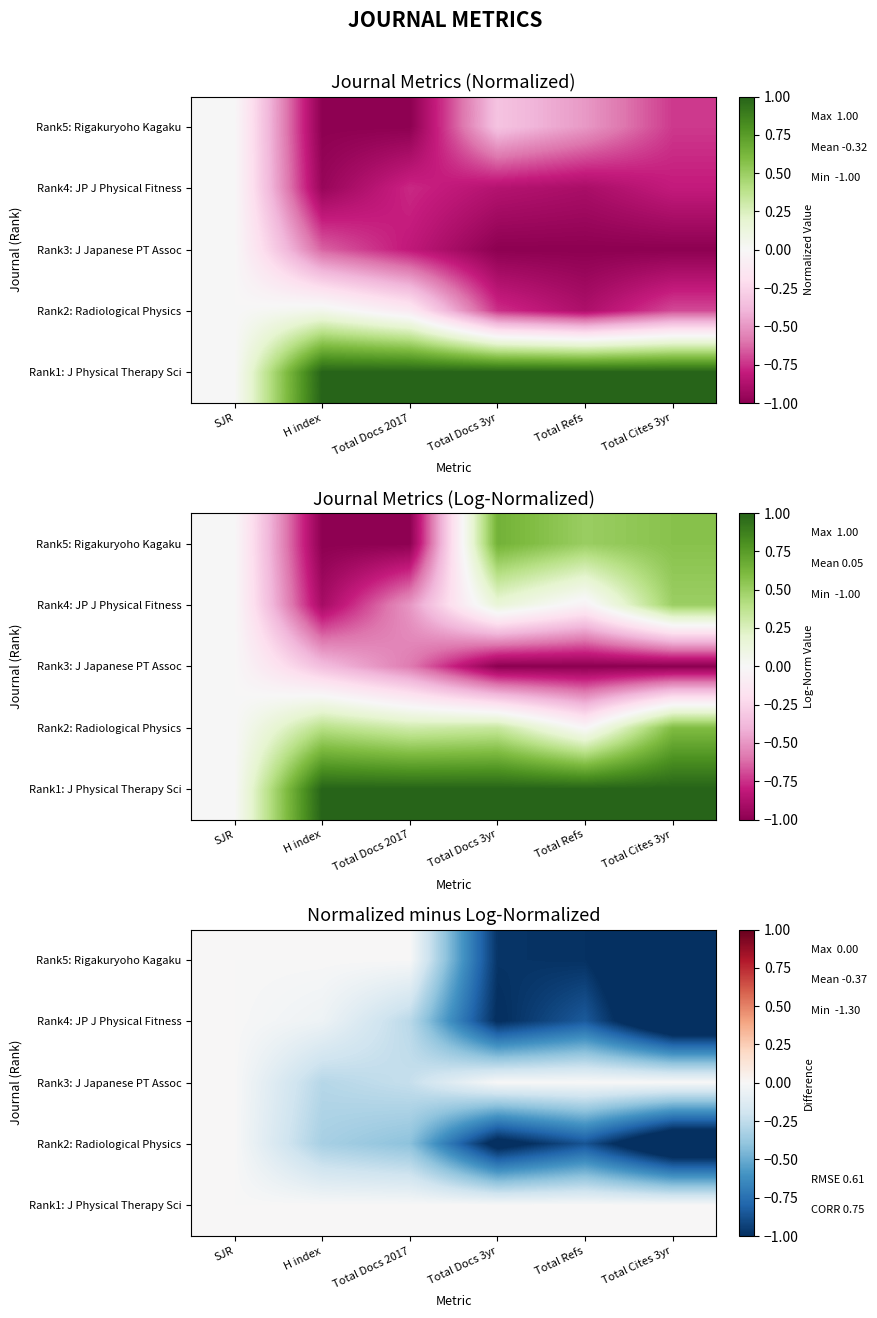

List the labels in order of Rank3: J Japanese PT Assoc value, smallest first.

H index, Total Docs 2017, SJR, Total Docs 3yr, Total Refs, Total Cites 3yr